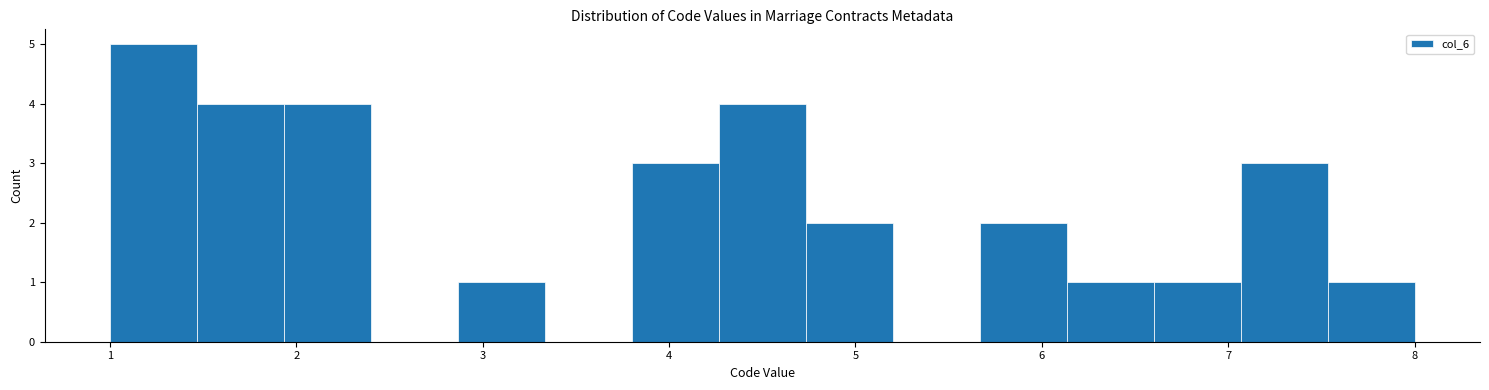

Reading left to right, list every bar in this chart as the range it spans on the x-axis followed by its height. Neither the bar edges nor the heights are printed on the chart, so give them approximately, as read against the axes.

1.0 to 1.5: 5
1.5 to 1.9: 4
1.9 to 2.4: 4
2.4 to 2.9: 0
2.9 to 3.3: 1
3.3 to 3.8: 0
3.8 to 4.3: 3
4.3 to 4.7: 4
4.7 to 5.2: 2
5.2 to 5.7: 0
5.7 to 6.1: 2
6.1 to 6.6: 1
6.6 to 7.1: 1
7.1 to 7.5: 3
7.5 to 8.0: 1